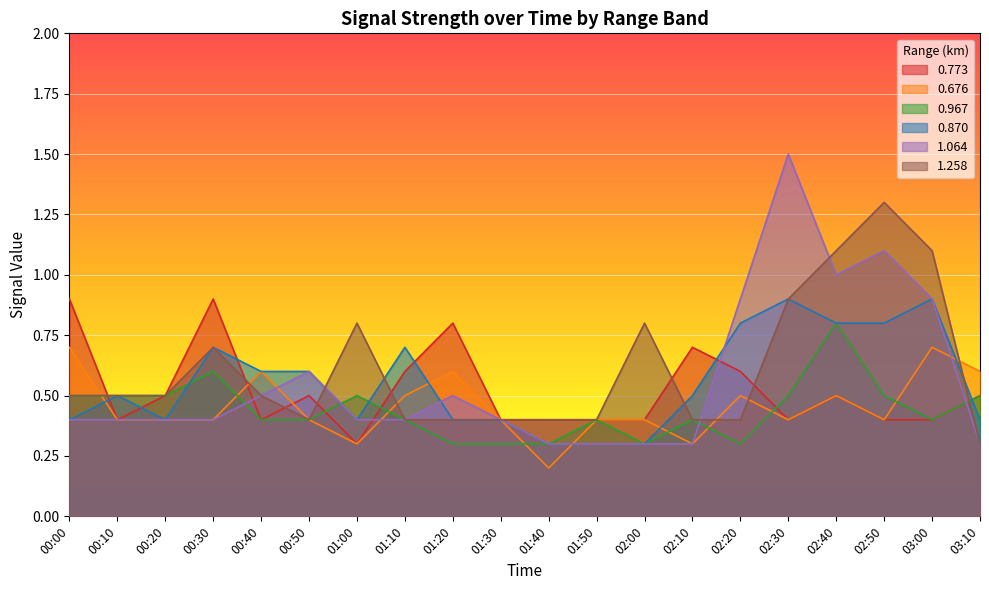

The value of 0.967 at 00:20 is 0.5. True or false?

True